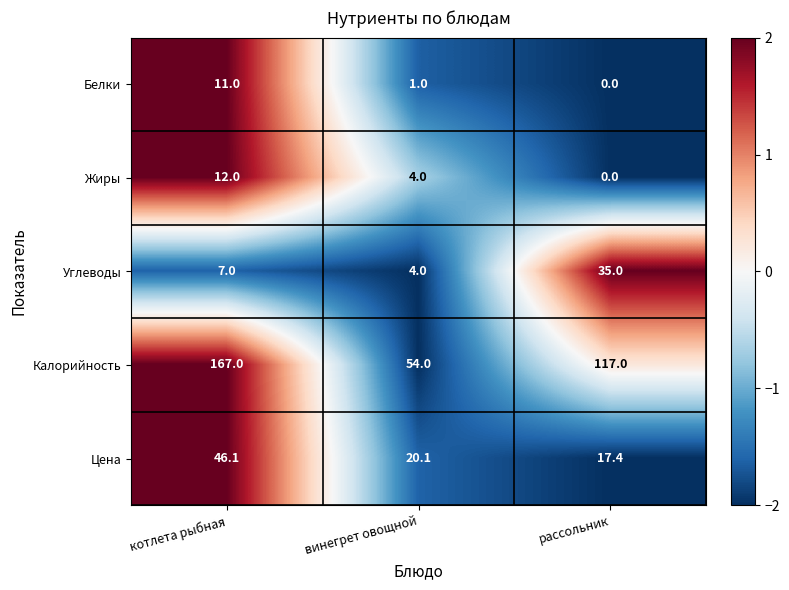

What is the difference between the highest and lowest values at винегрет овощной?

53.0